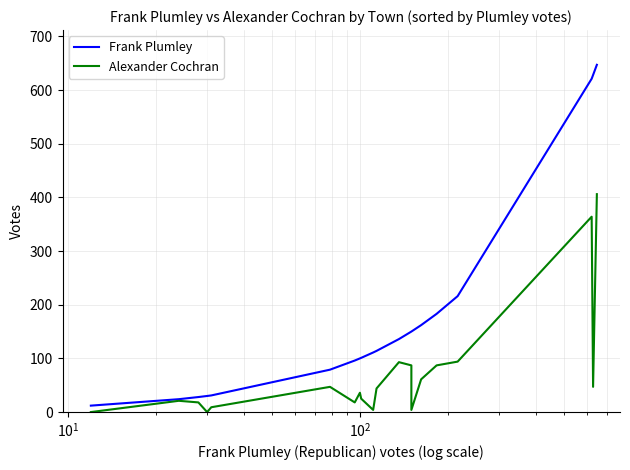

What is the maximum value for Alexander Cochran?

406